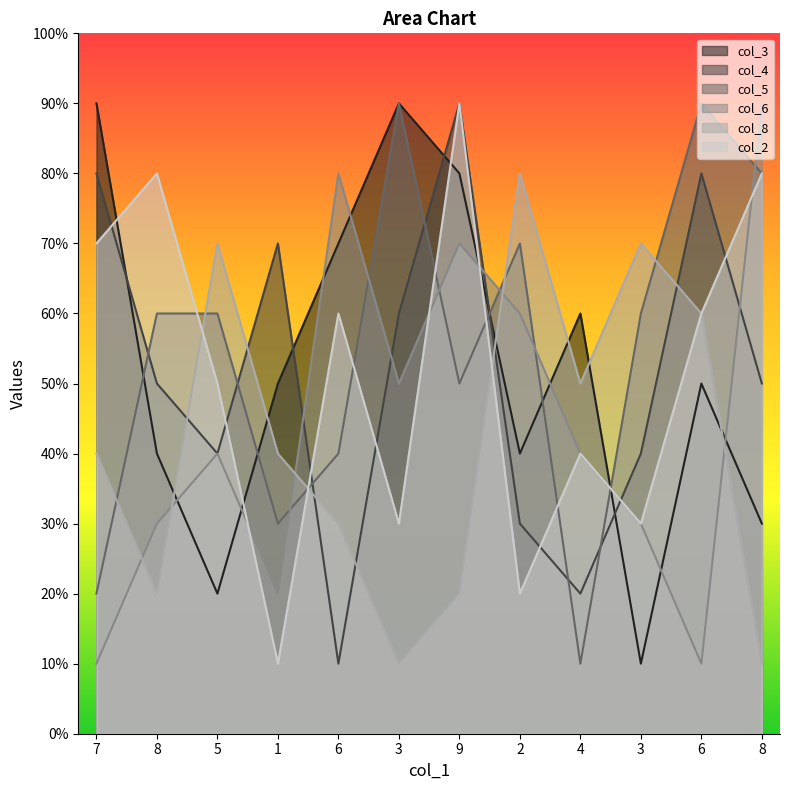

Count the number of data series in this chart.

6